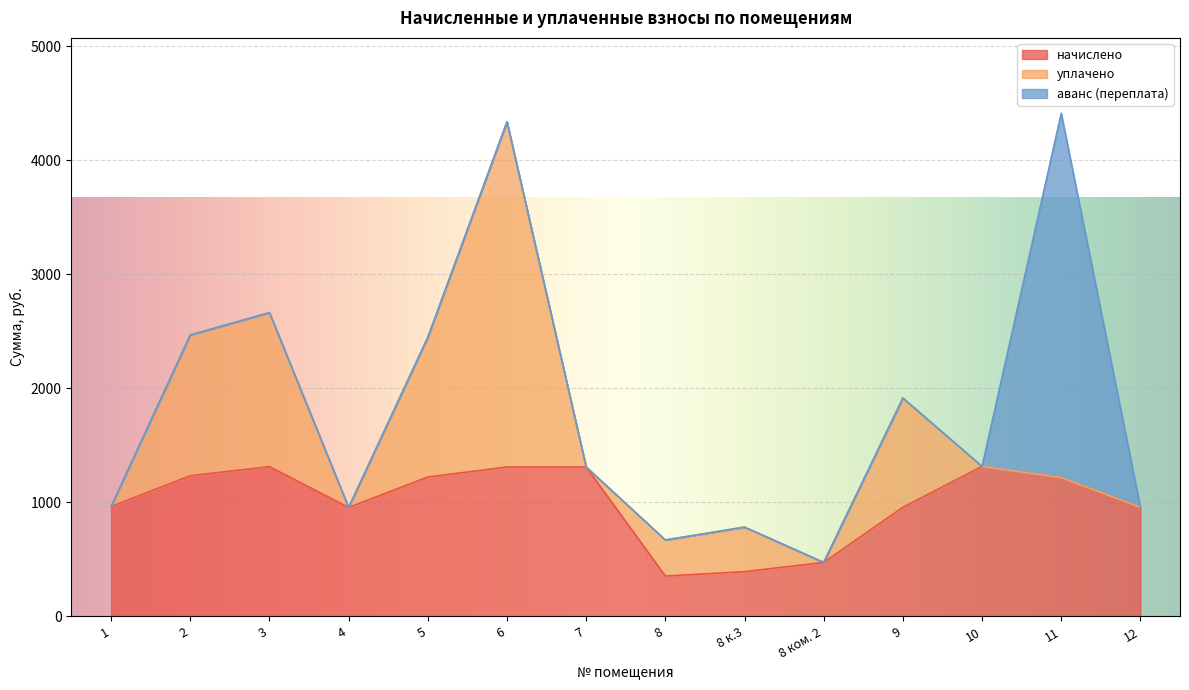

What is the total value across all series at 6?

4336.0